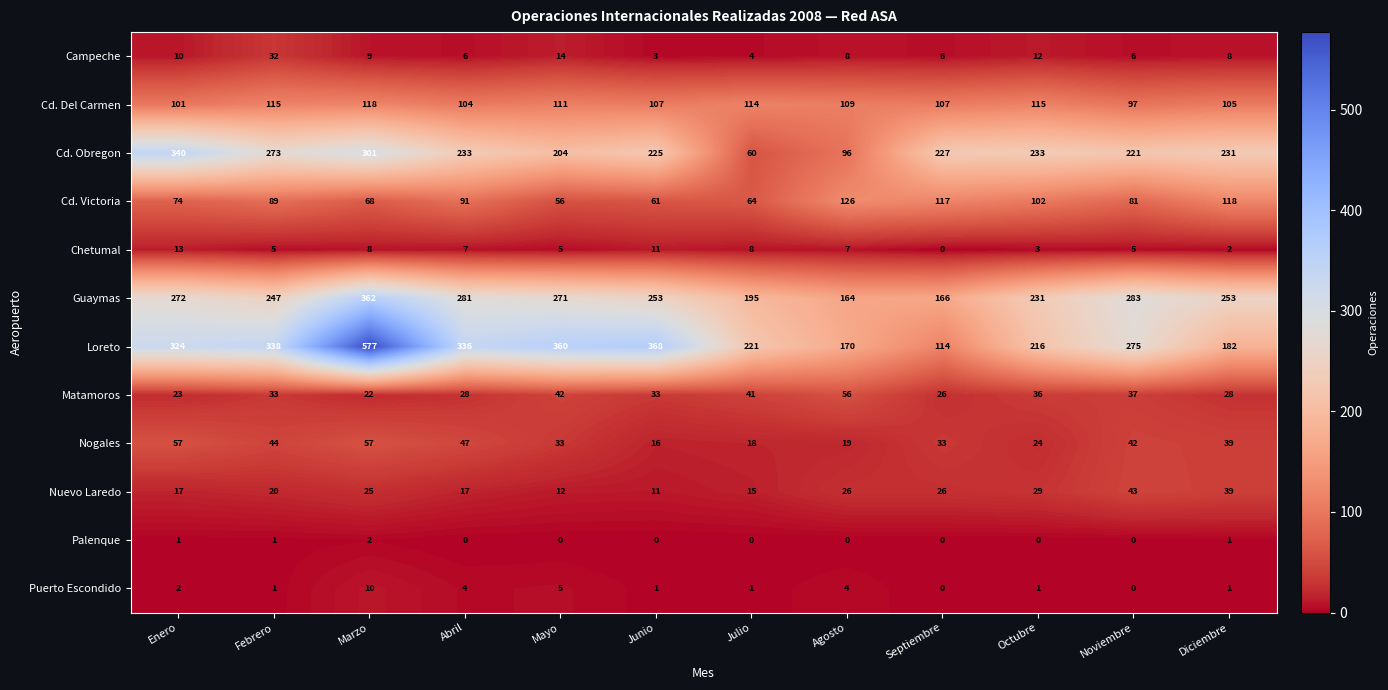

List the series in order of their peak value, highest first.

Loreto, Guaymas, Cd. Obregon, Cd. Victoria, Cd. Del Carmen, Nogales, Matamoros, Nuevo Laredo, Campeche, Chetumal, Puerto Escondido, Palenque